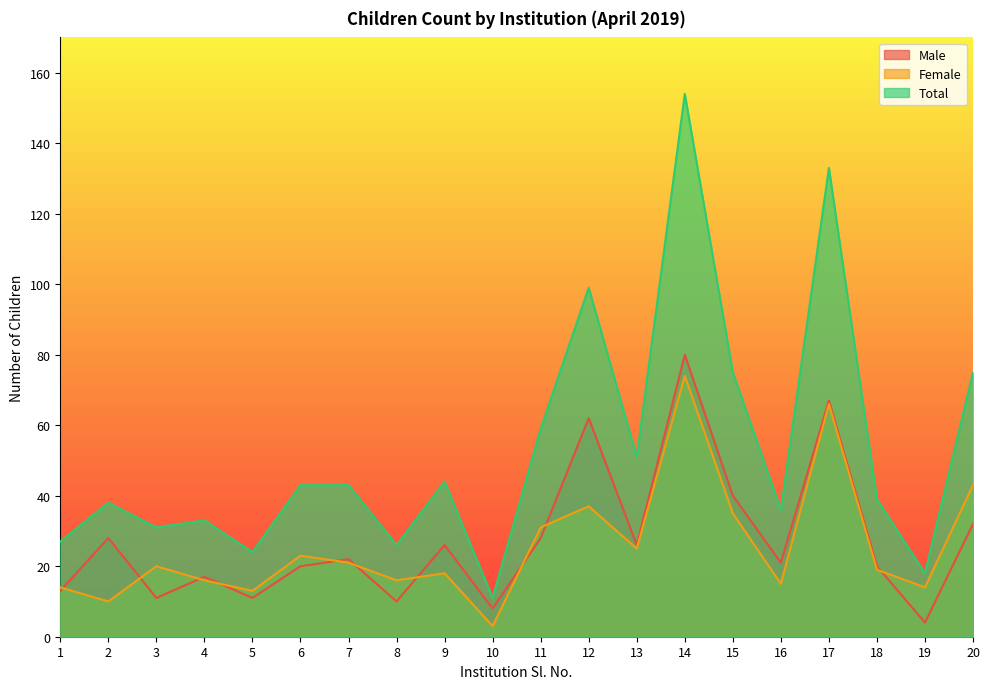

Does the chart display data point markers on the line(s)?

No